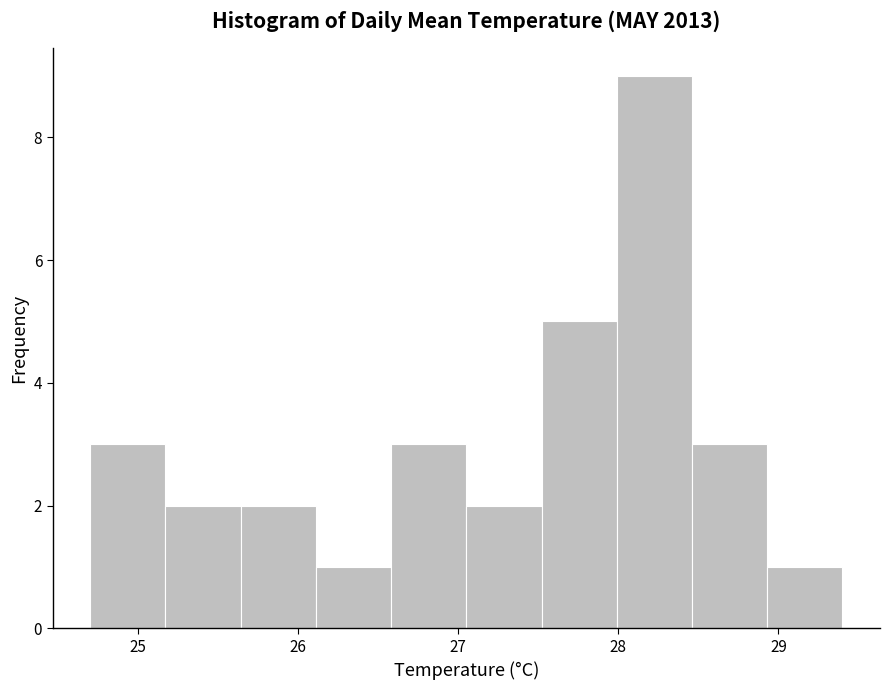

What is the height of the bar covering 27.05 to 27.52 on the x-axis? Neither the bar edges nor the heights are printed on the chart, so give them approximately, as read against the axes.

2